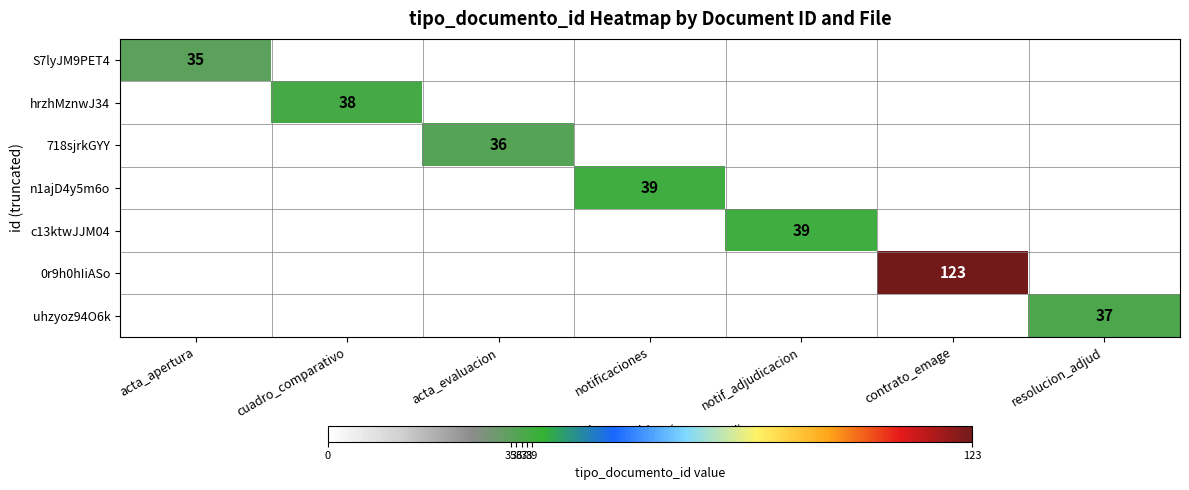

Is it true that uhzyoz94O6k equals 37 at resolucion_adjud?

True